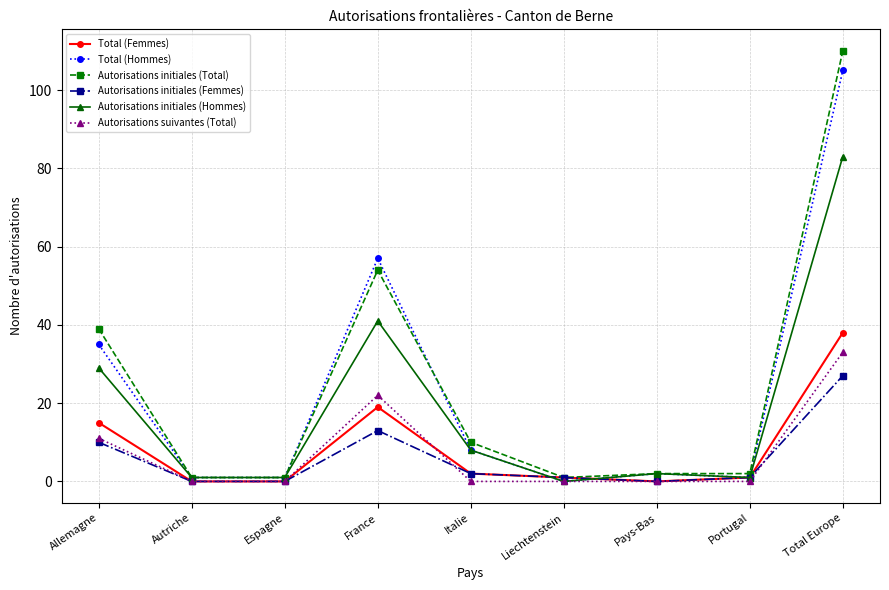

Which category has the highest value in the Autorisations suivantes (Total) series?

Total Europe